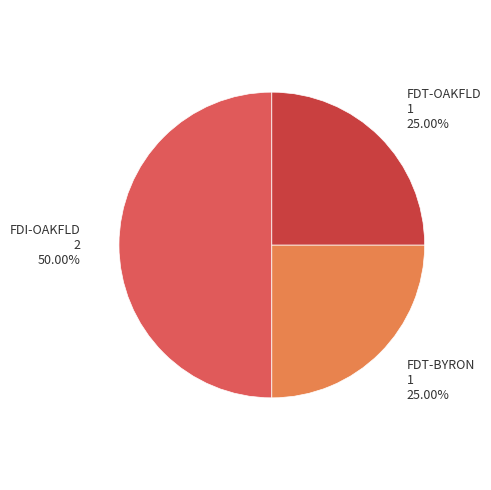

Does FDT-BYRON represent more than half of the total?

No